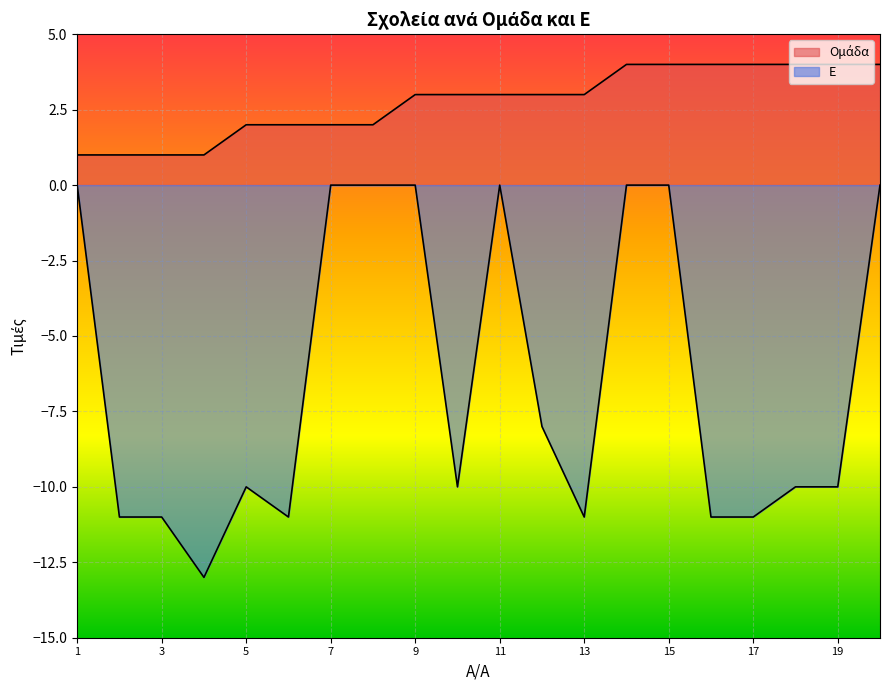

Where is the first local maximum for Ε?

5